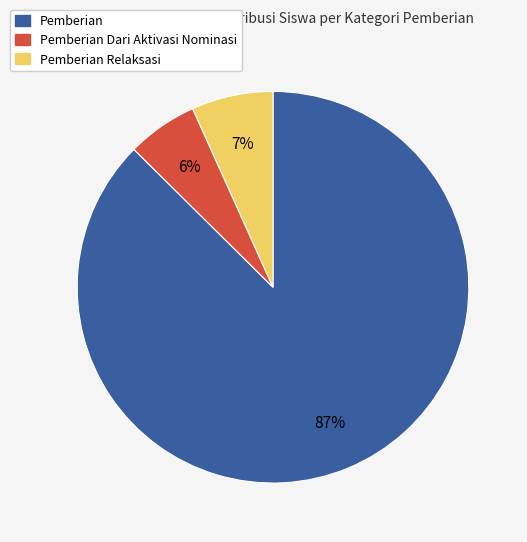

Is there a majority slice in this chart?

Yes